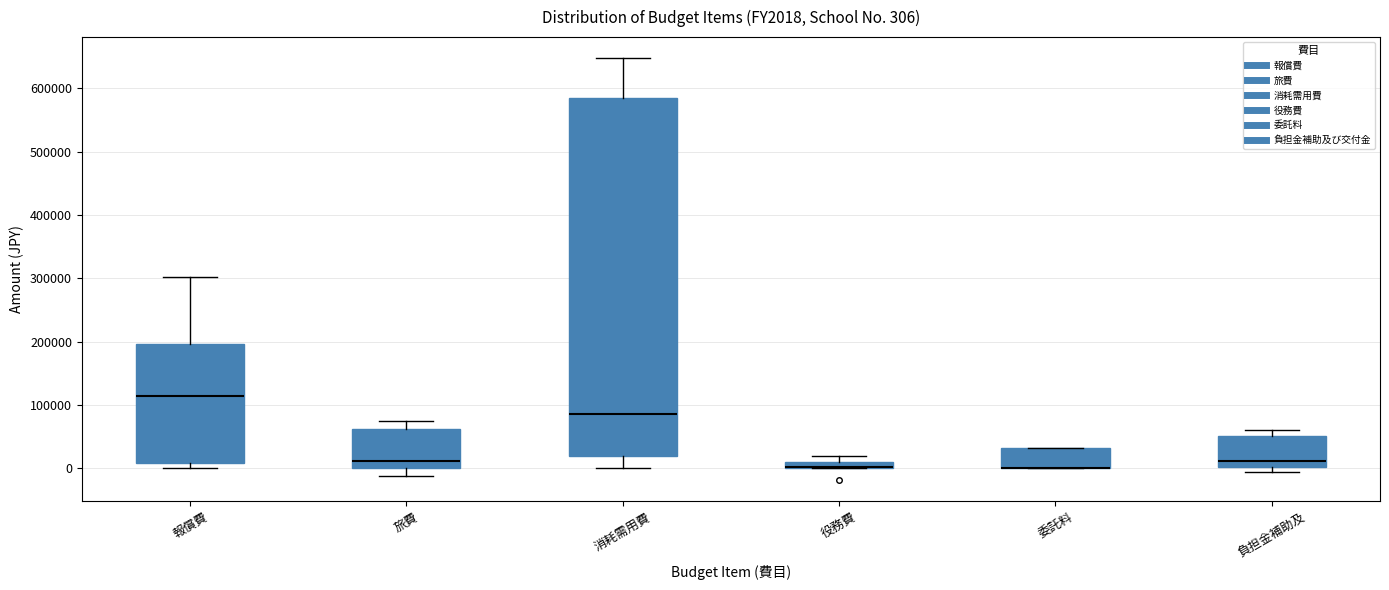

Which box is the tallest, from its lower edge to its upper edge?

消耗需用費